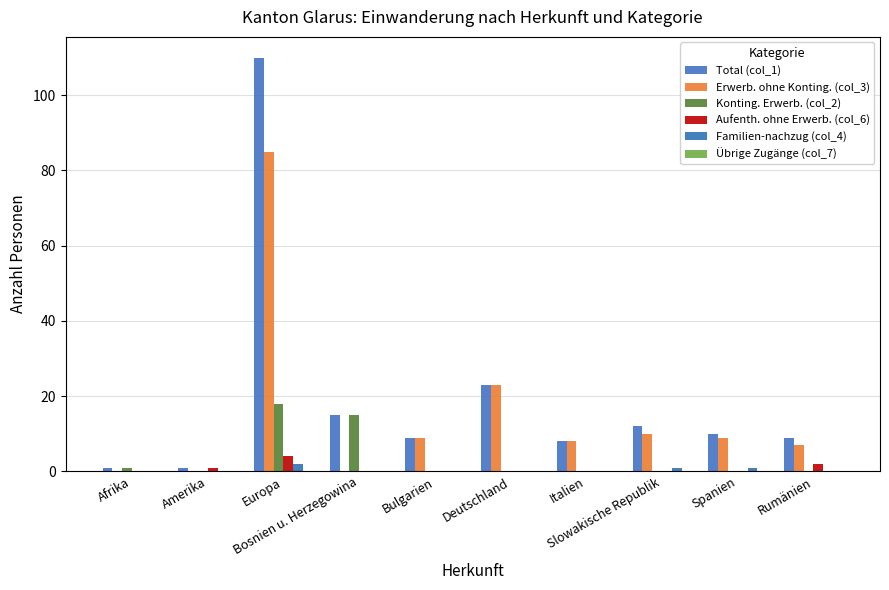

How many series are shown in this chart?

5